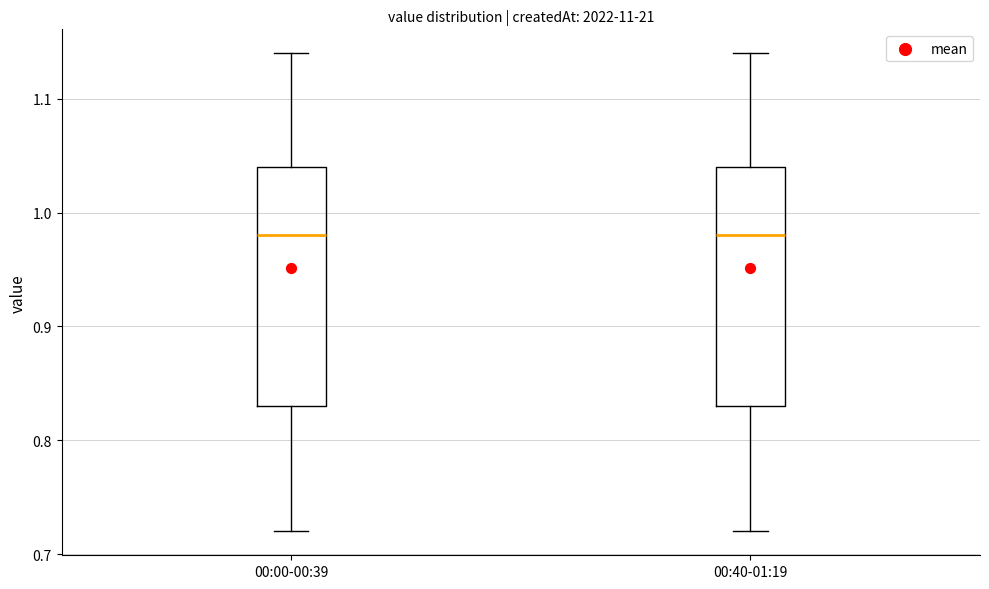

Where does the upper whisker of the box for 00:00-00:39 end on the y-axis? The values are not printed on the chart, so give them approximately, as read against the axis.

1.14